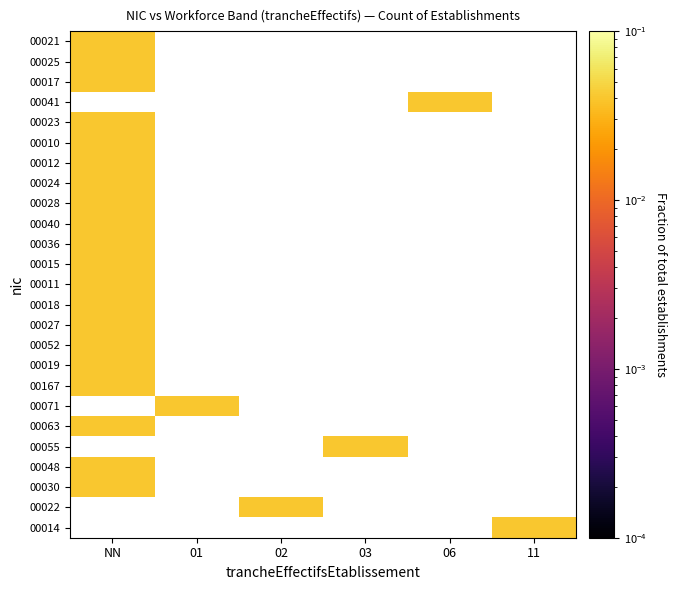

At which category does the chart reach its peak across all series?

11